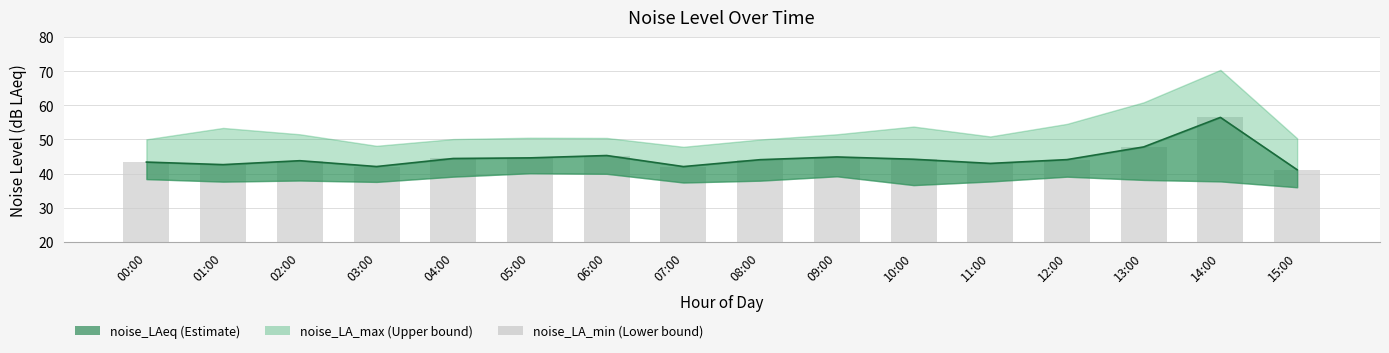

Rank the categories by value from lowest to highest.

15:00, 07:00, 03:00, 01:00, 11:00, 00:00, 02:00, 08:00, 12:00, 10:00, 04:00, 05:00, 09:00, 06:00, 13:00, 14:00